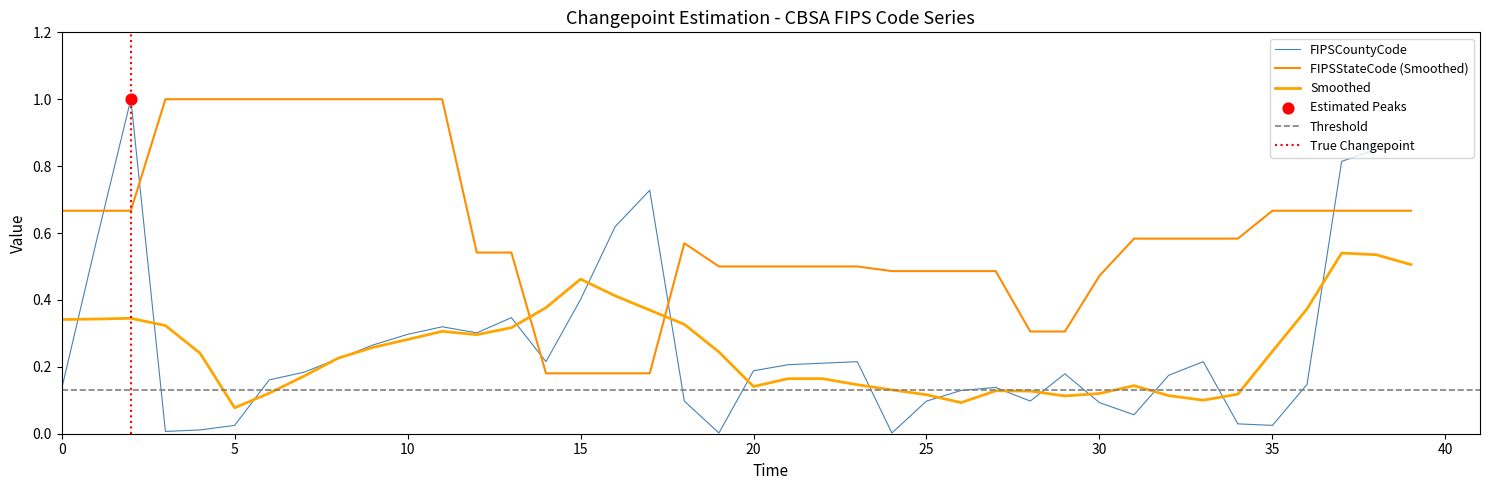

Which series contains the highest Y value?

FIPSCountyCode